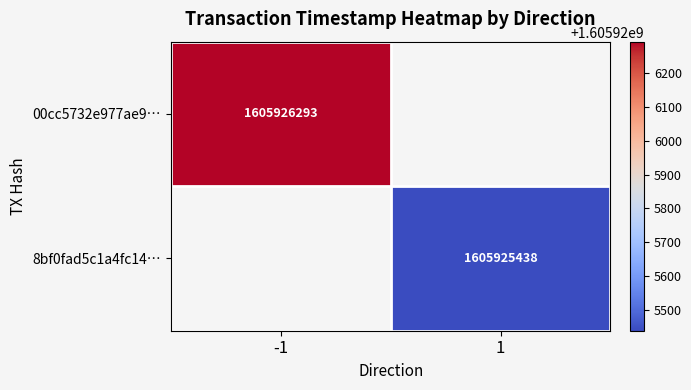

List the series in order of their overall mean, highest first.

00cc5732e977ae9384445b59d3fbd983608c9bf, 8bf0fad5c1a4fc1453c43a5f32338a05bf927b3